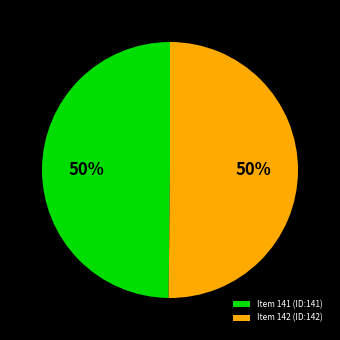

True or false: Item 142 accounts for 50% of the total.

True